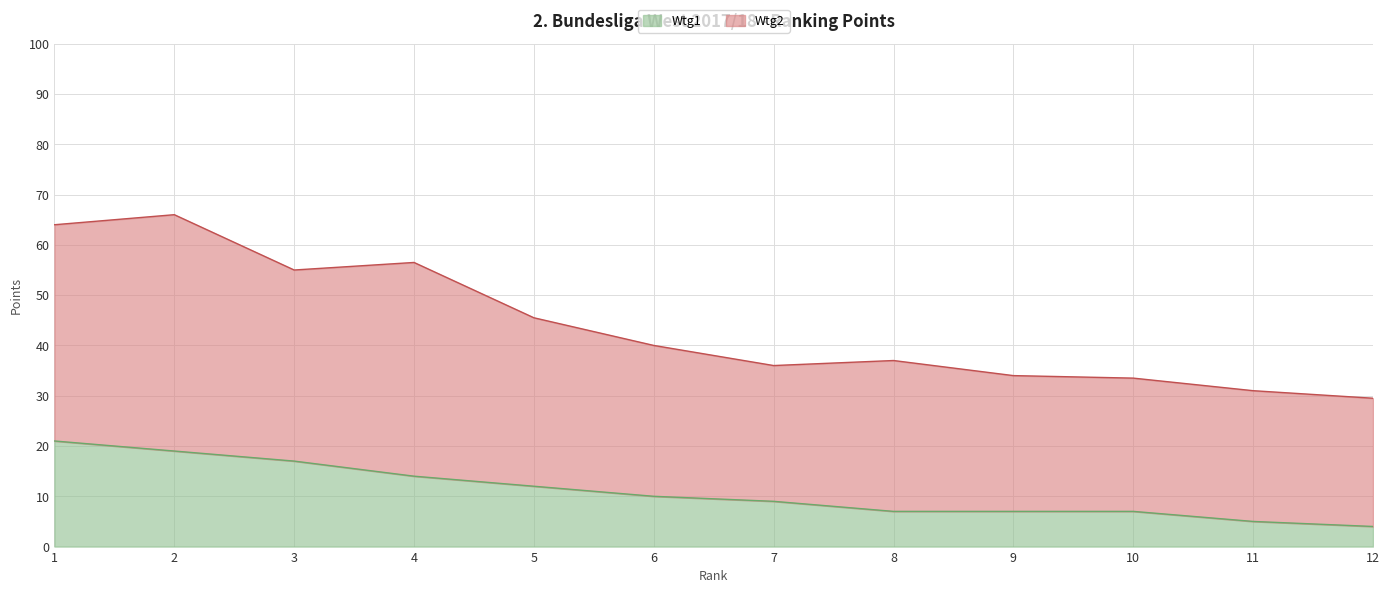

Count the Wtg1 values in the range 7 to 17.

8